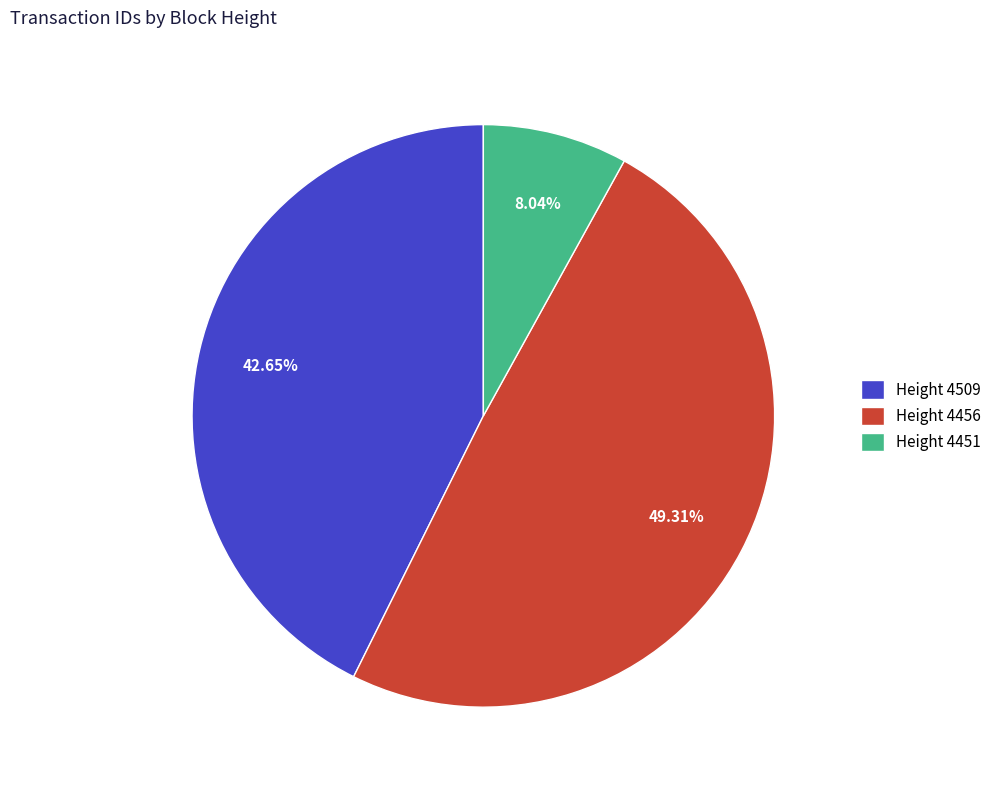

Does Height 4456 represent more than half of the total?

No